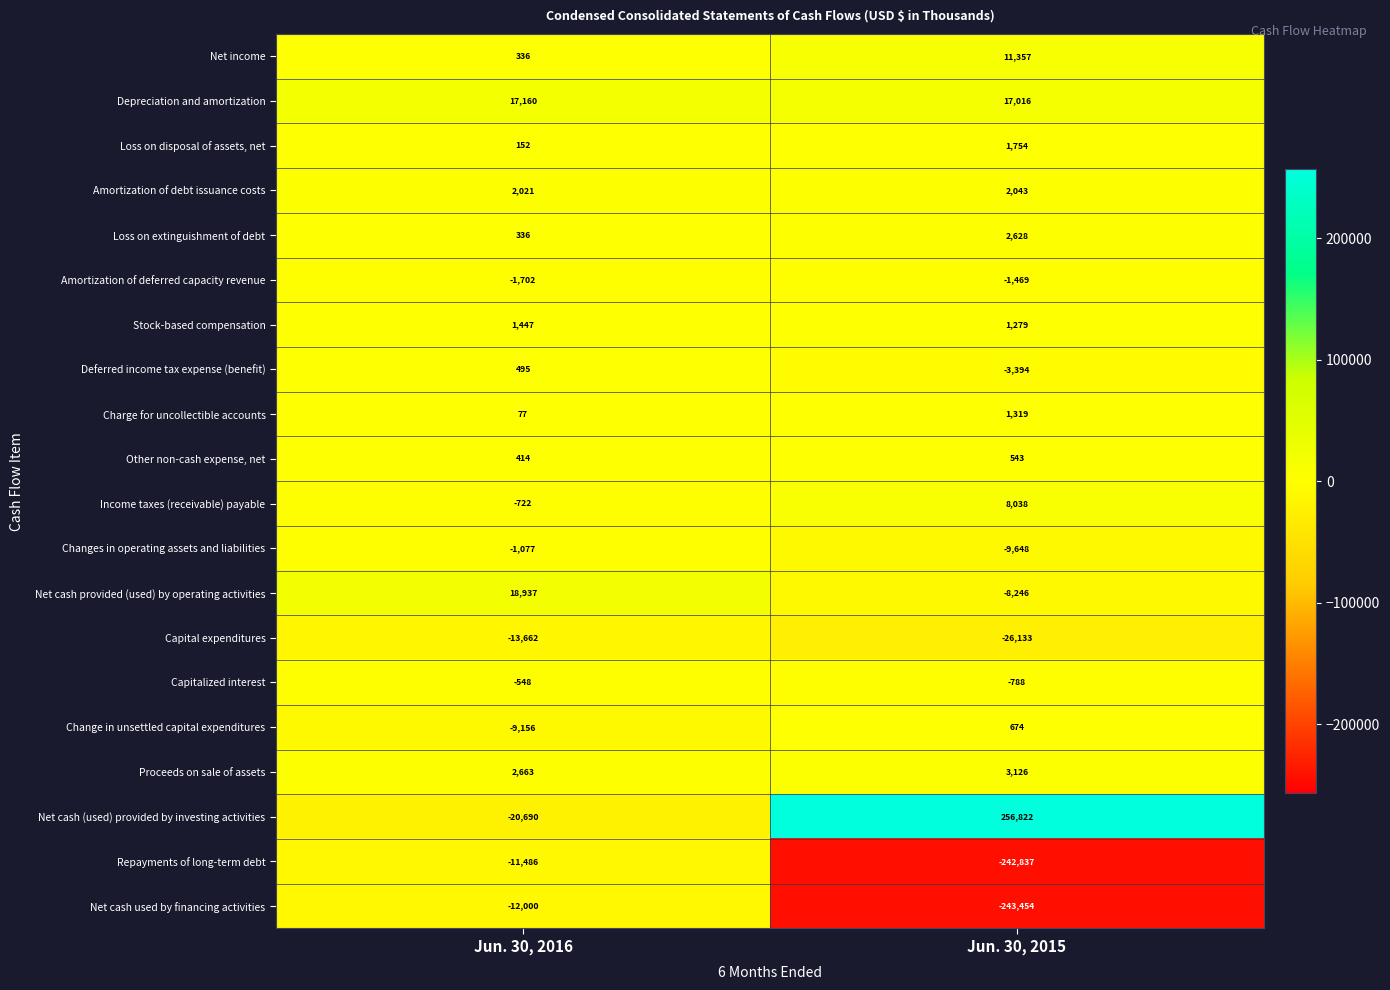

Between Jun. 30, 2016 and Jun. 30, 2015, which series saw the biggest shift?

Net cash (used) provided by investing activities